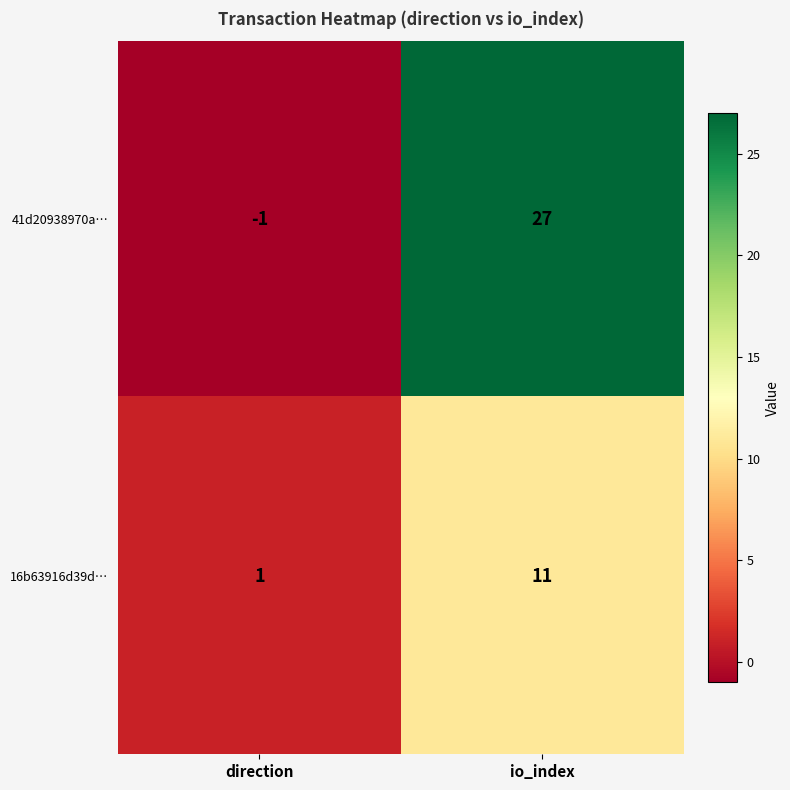

Is it true that 16b63916d39d… equals 0 at direction?

False